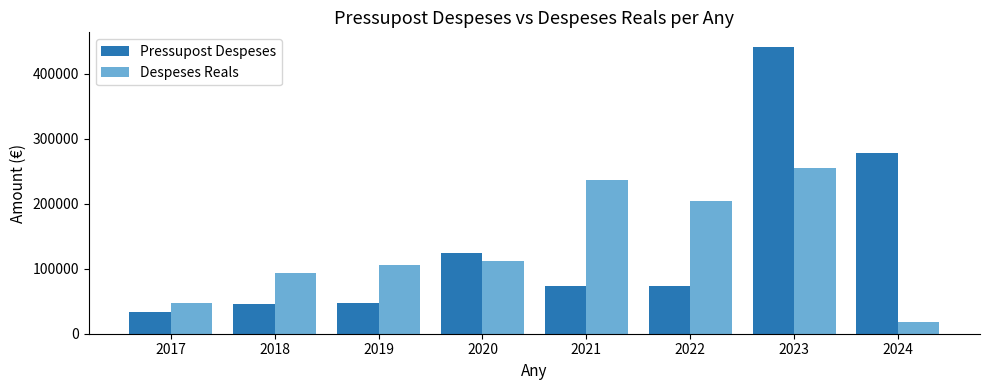

Which label corresponds to the largest value in the chart?

2023